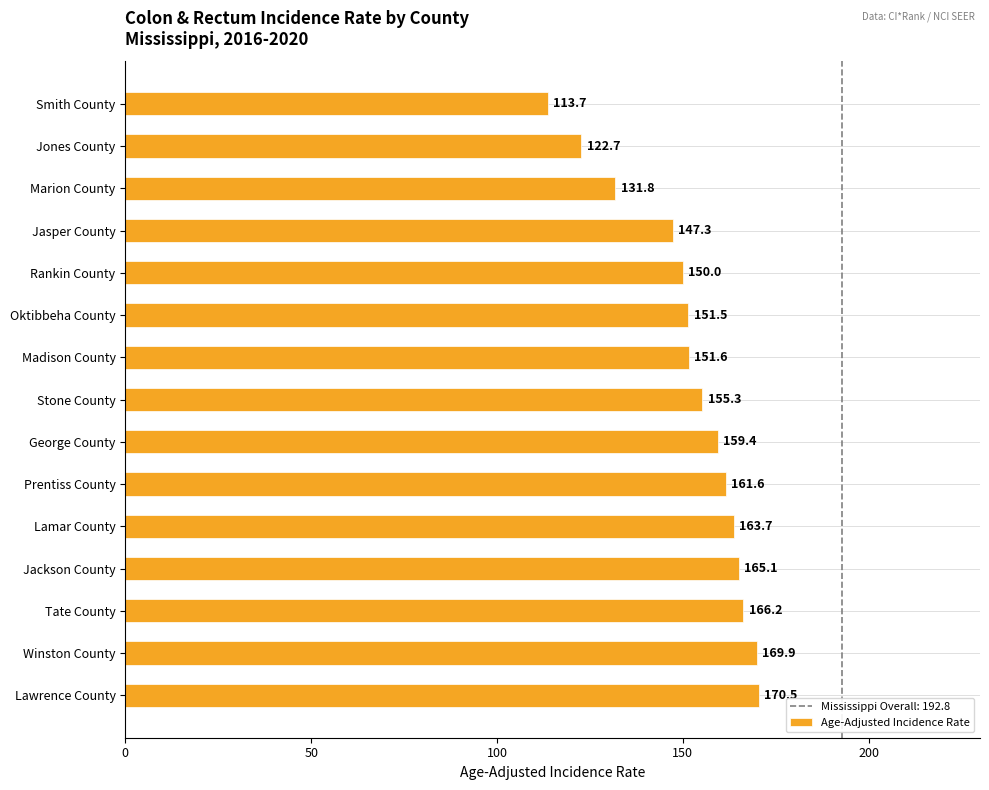

Are the bars grouped side by side (vs. stacked)?

No